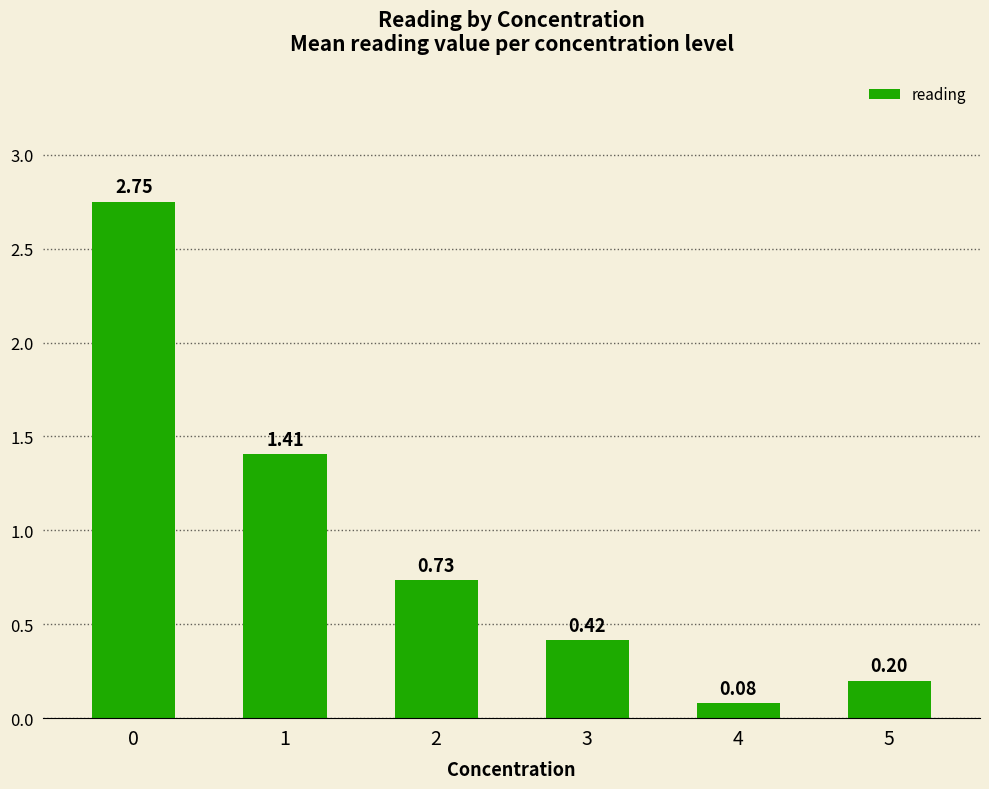

Rank the categories by value from lowest to highest.

4, 5, 3, 2, 1, 0